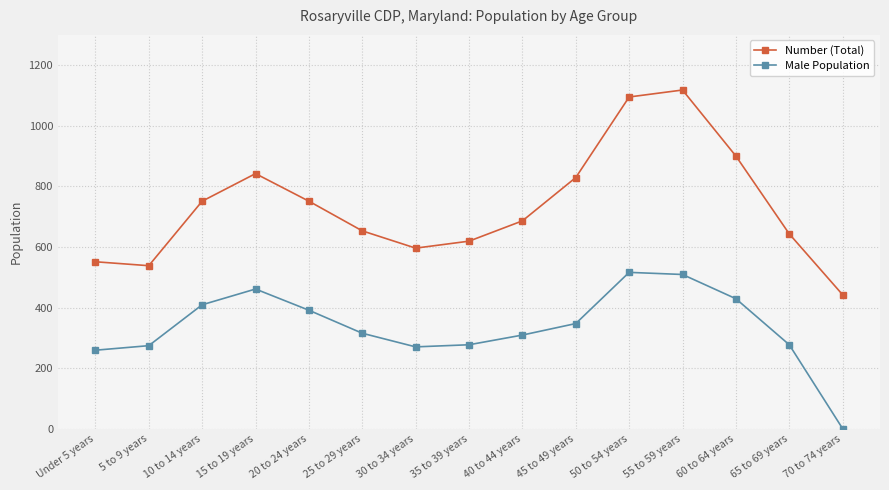

What is the total value across all series at 60 to 64 years?

1329